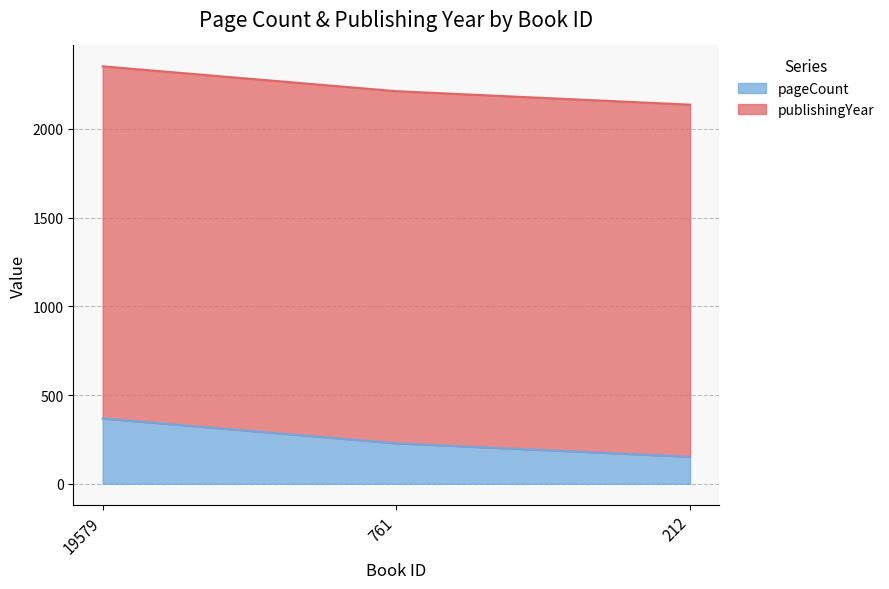

What is the sum of the values at 212 and 761?

380